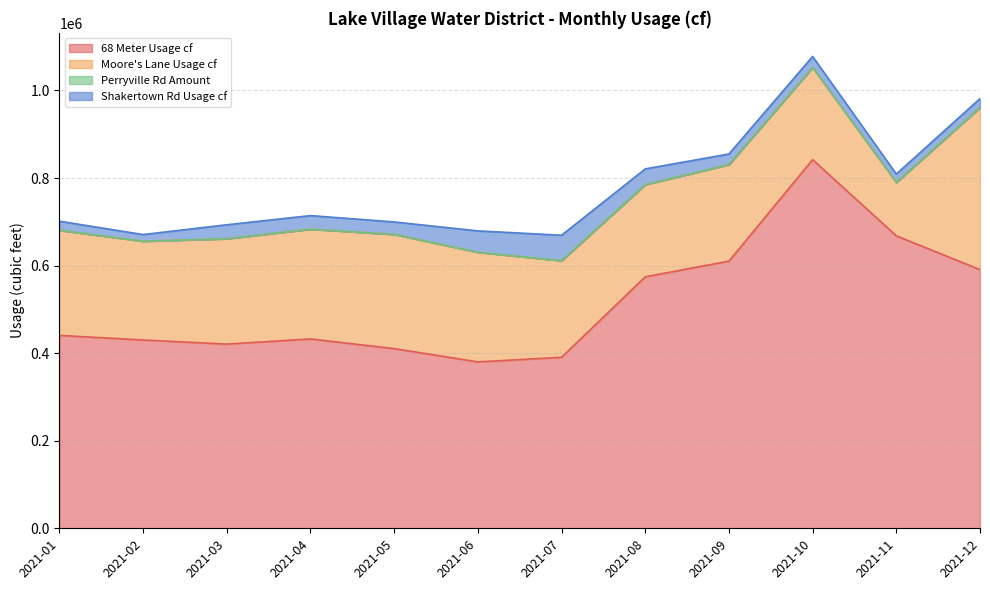

Does the chart display data point markers on the line(s)?

No